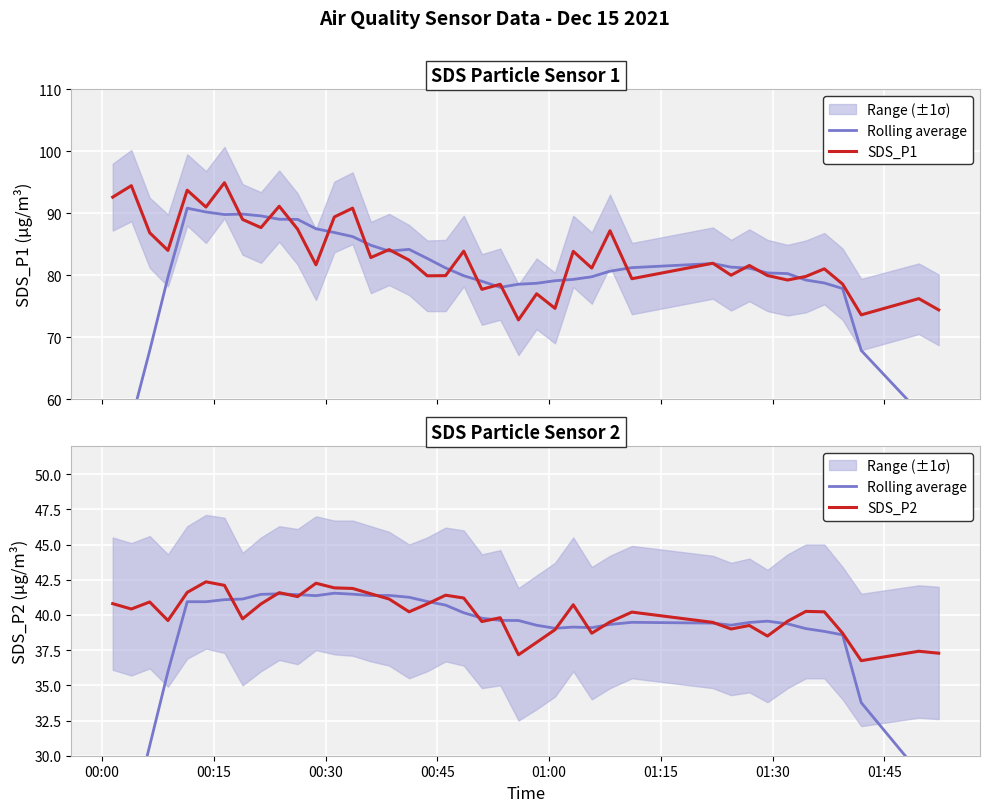

How many series are shown in this chart?

3